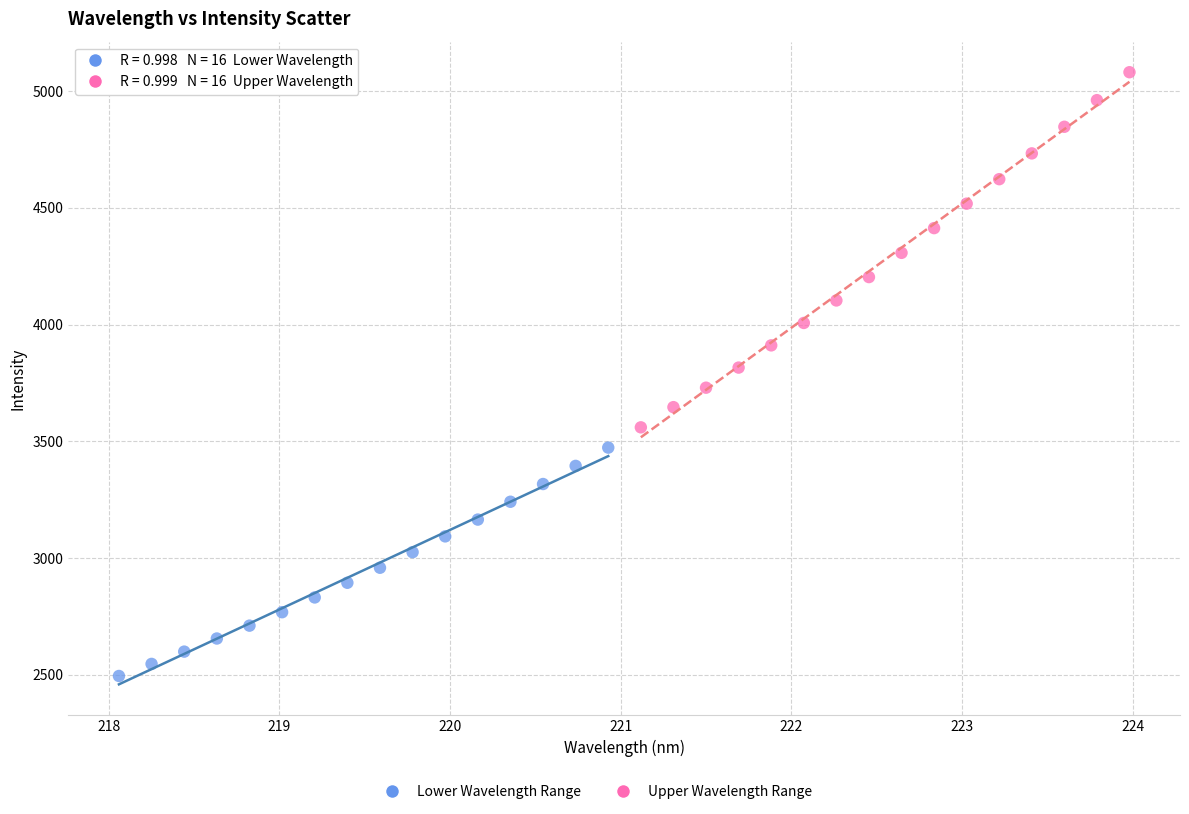

Which series has the largest Y range (max minus min)?

Upper Wavelength Range